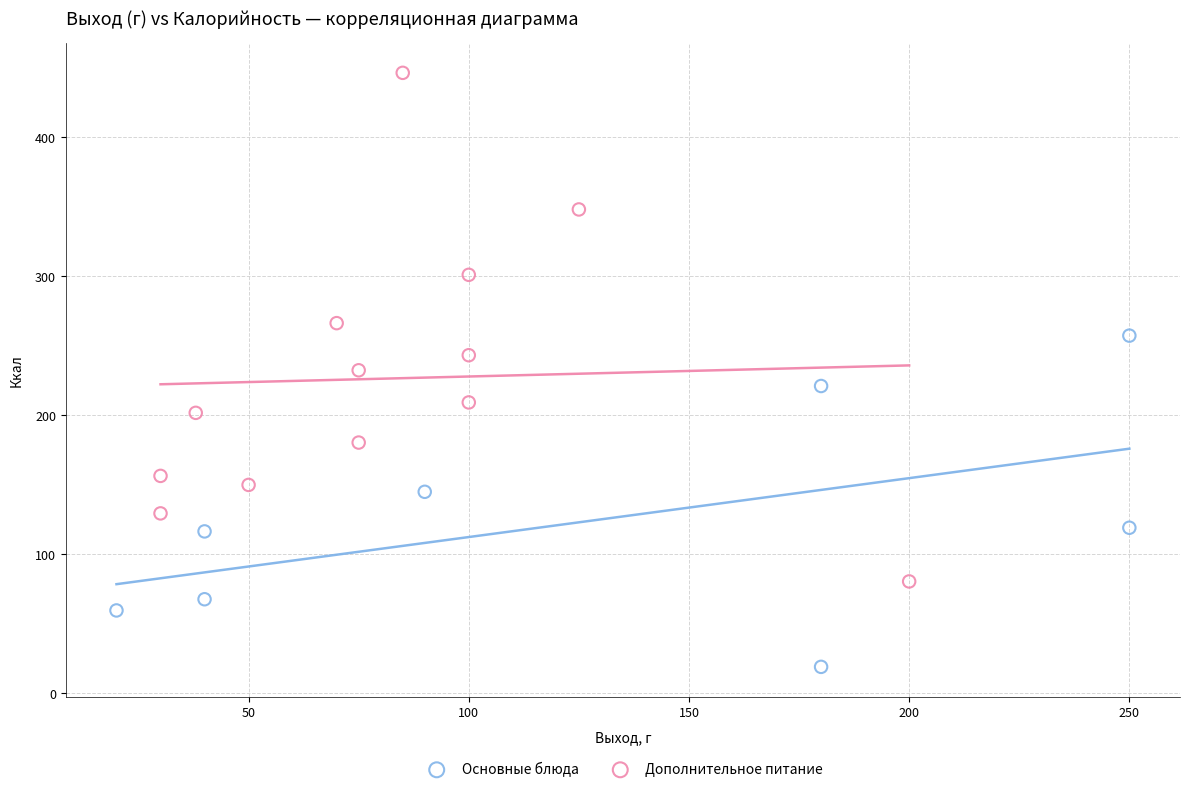

Which series contains the lowest Y value?

Основные блюда